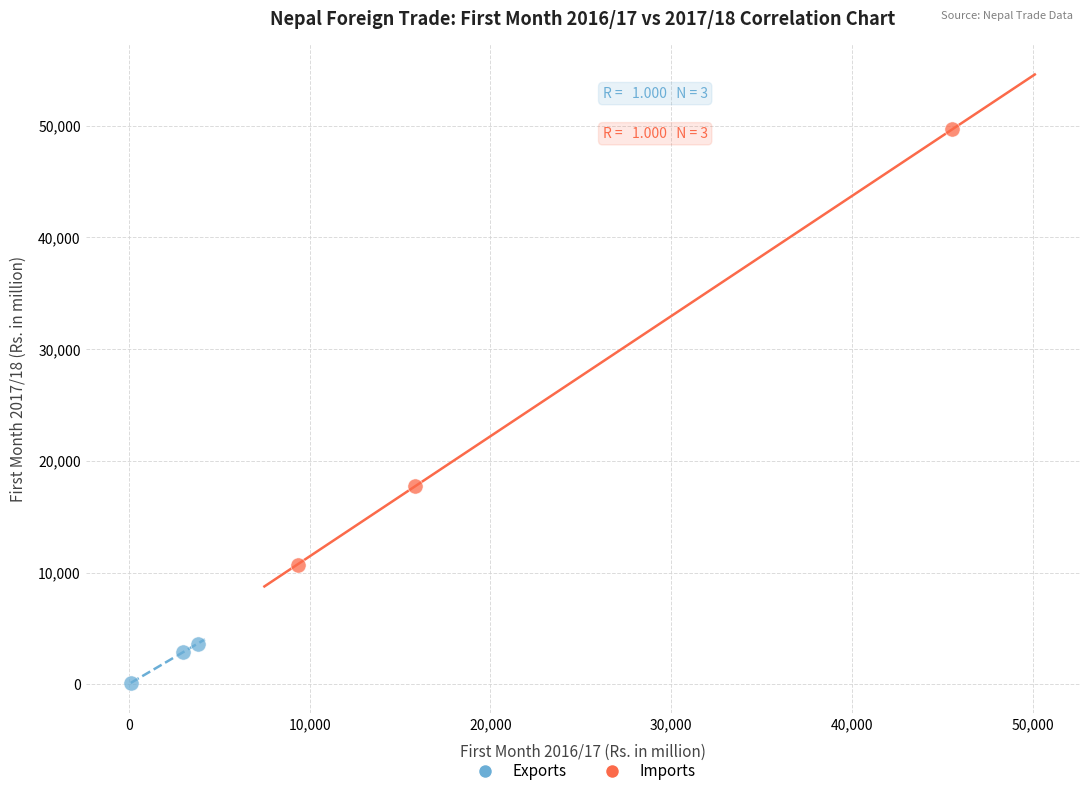

What are all the series names shown in the legend?

Exports, Imports